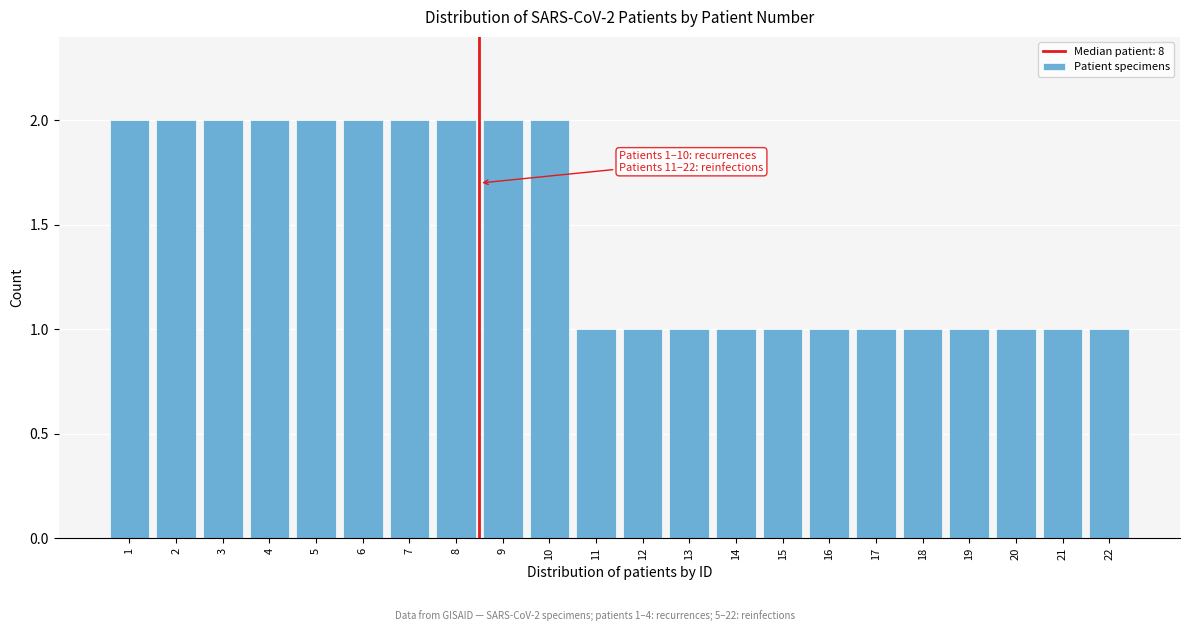

Reading right to left, what are all the values shown in this chart?

22=1	21=1	20=1	19=1	18=1	17=1	16=1	15=1	14=1	13=1	12=1	11=1	10=2	9=2	8=2	7=2	6=2	5=2	4=2	3=2	2=2	1=2